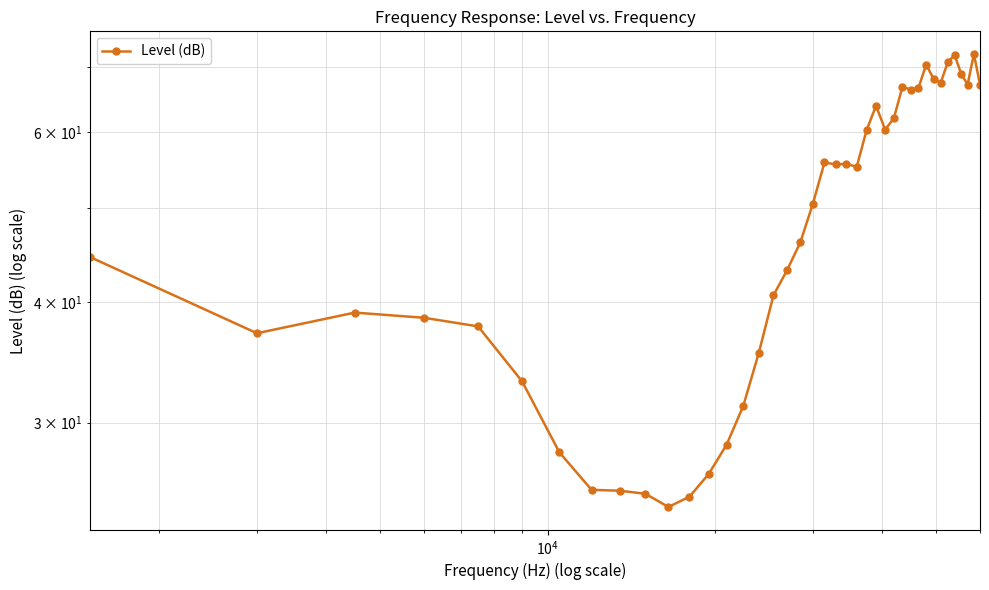

How many values exceed 55?

20